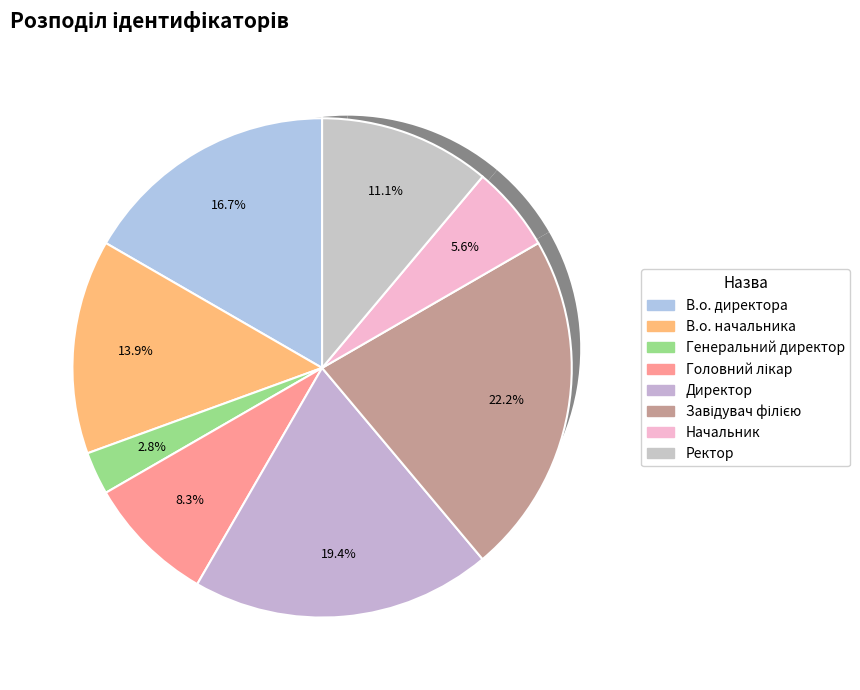

What percentage do Головний лікар and В.о. директора together represent?

25.0%